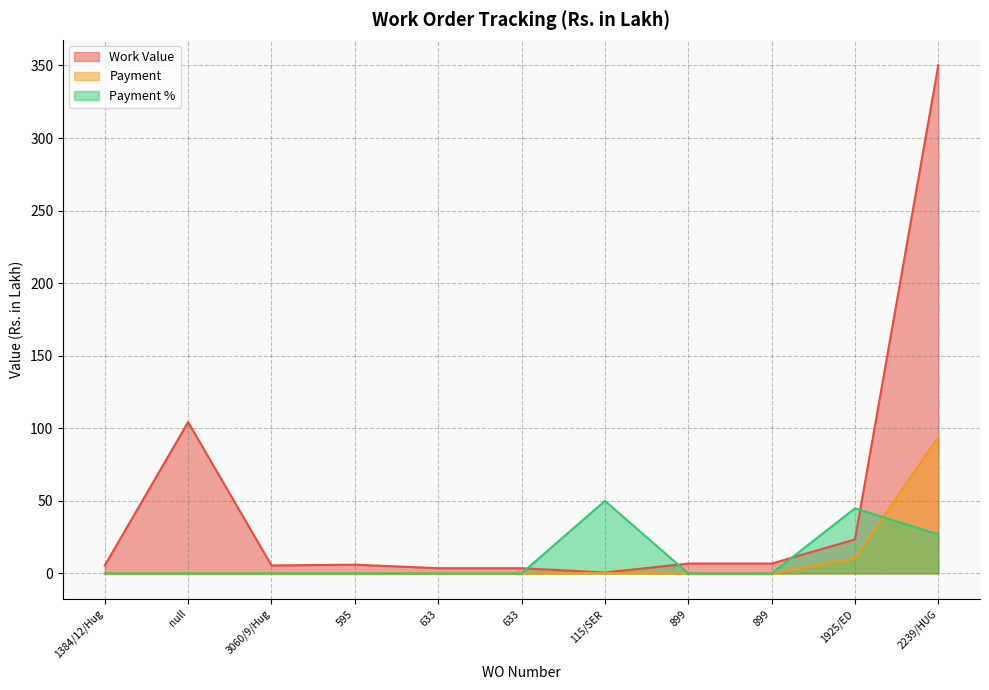

True or false: Payment % has a value of 32.5 at null.

False